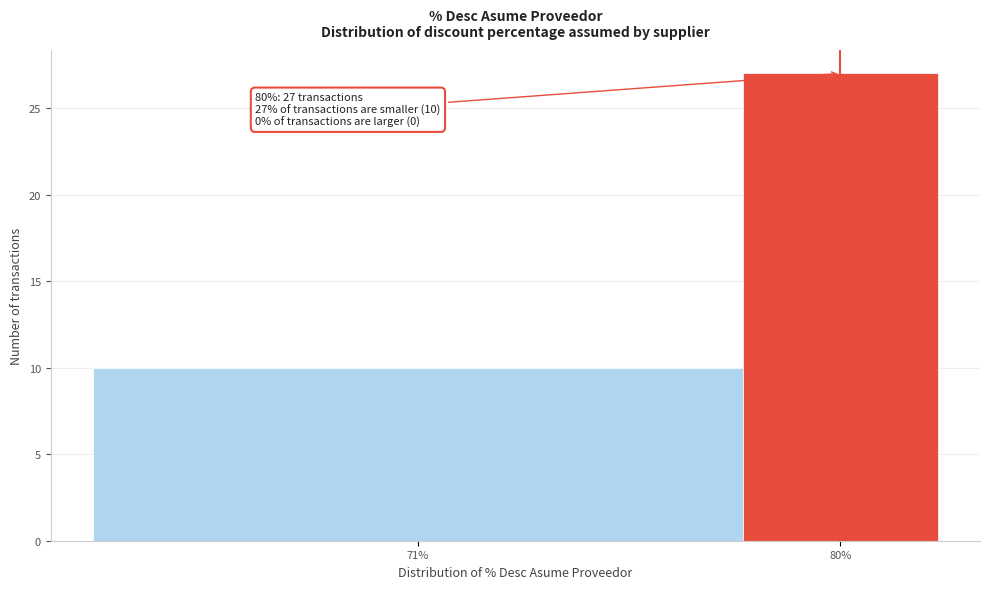

Reading left to right, list all the values displayed in this chart.

71%=10	80%=27